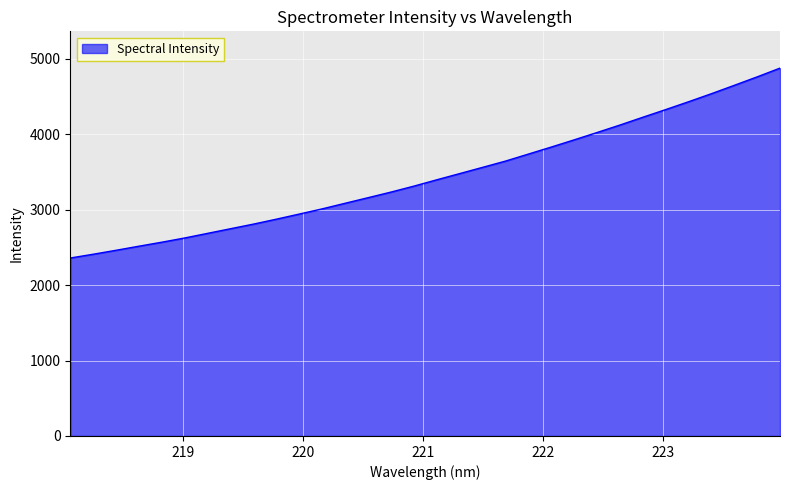

What is the minimum value shown in the chart?

2358.5